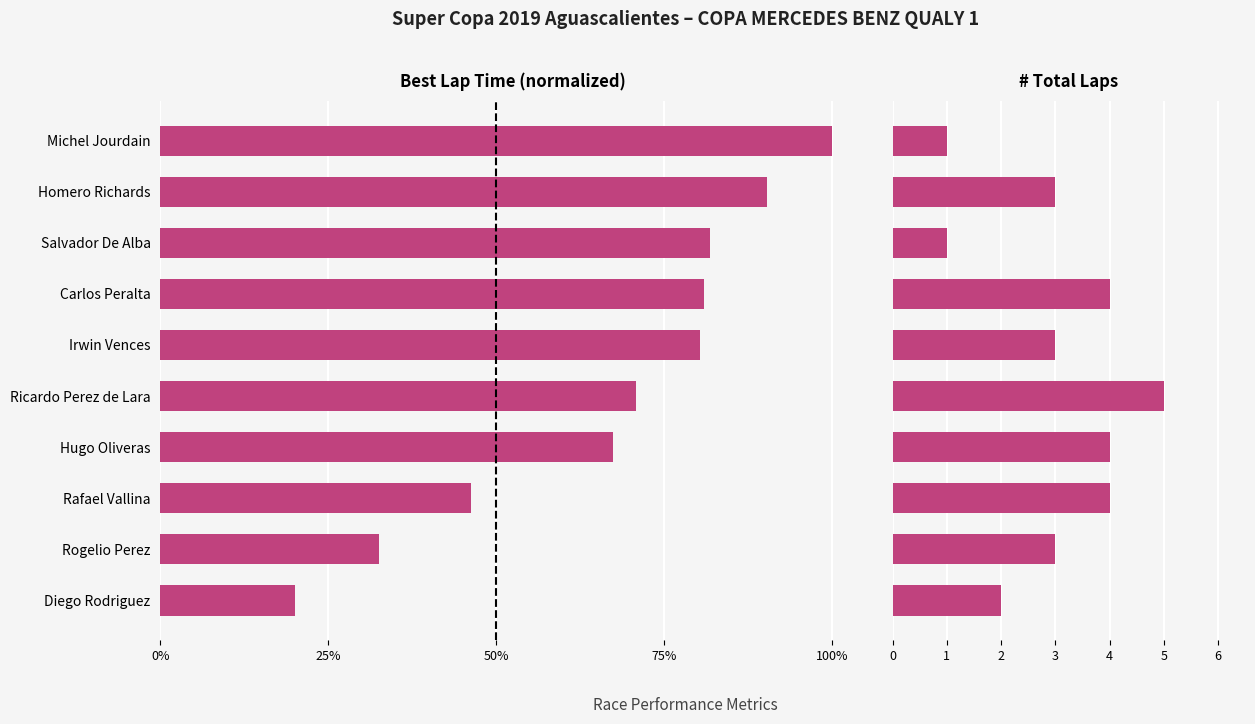

Is it true that Total Laps equals 3.0 at Rogelio Perez?

True